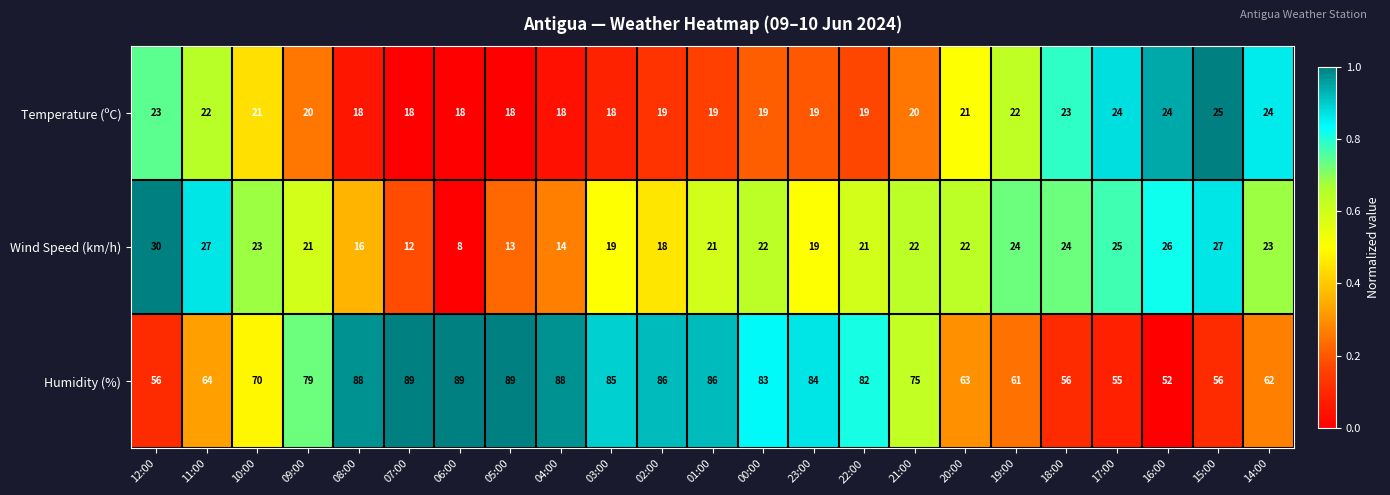

What is the spread (max minus min) of values at 07:00?

77